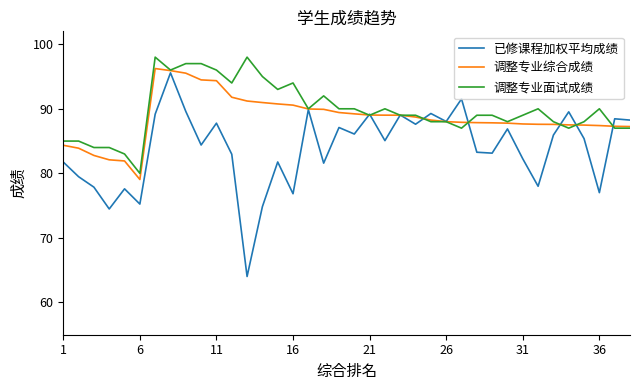

What is the lowest value of the 调整专业综合成绩 series?

79.0